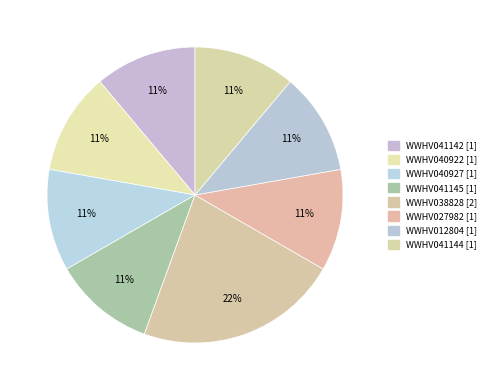

How many segments does this pie chart have?

8